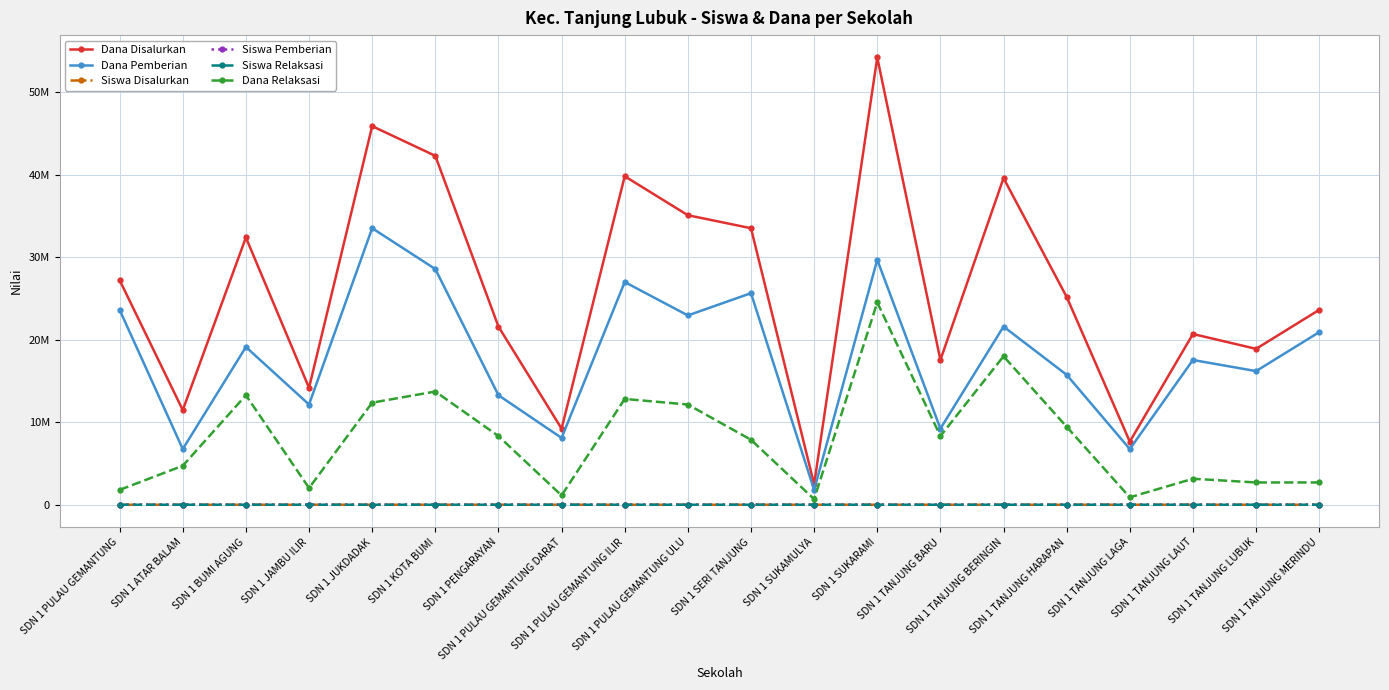

What are all the series names shown in the legend?

Dana Disalurkan, Dana Pemberian, Siswa Disalurkan, Siswa Pemberian, Siswa Relaksasi, Dana Relaksasi